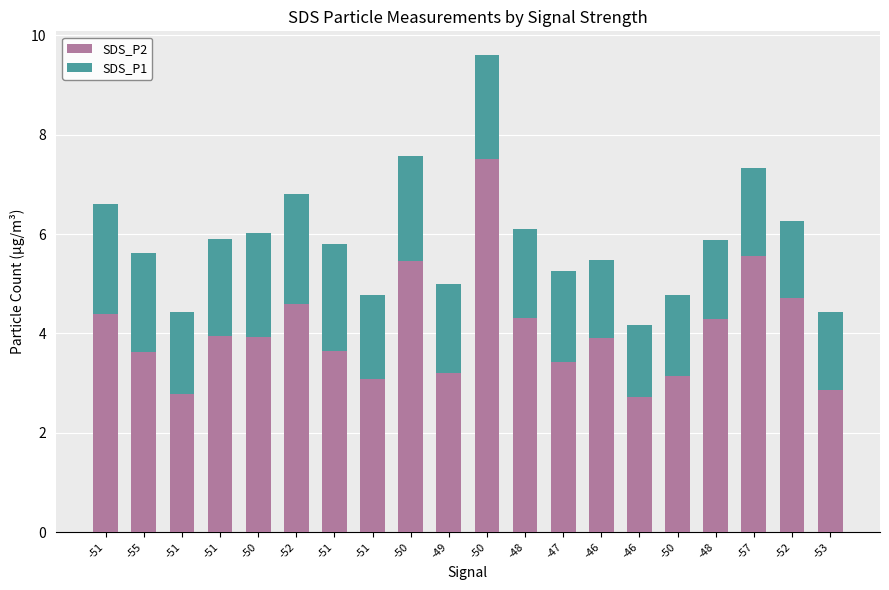

The value of SDS_P1 at -46 is 1.5. True or false?

True